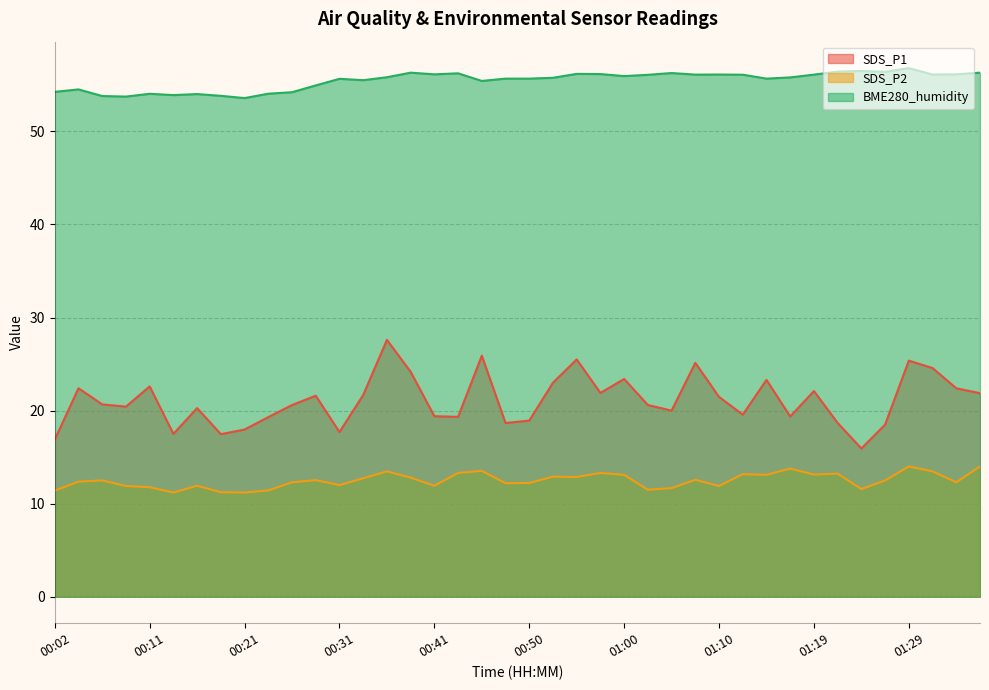

How many values in the BME280_humidity series exceed 55?

28